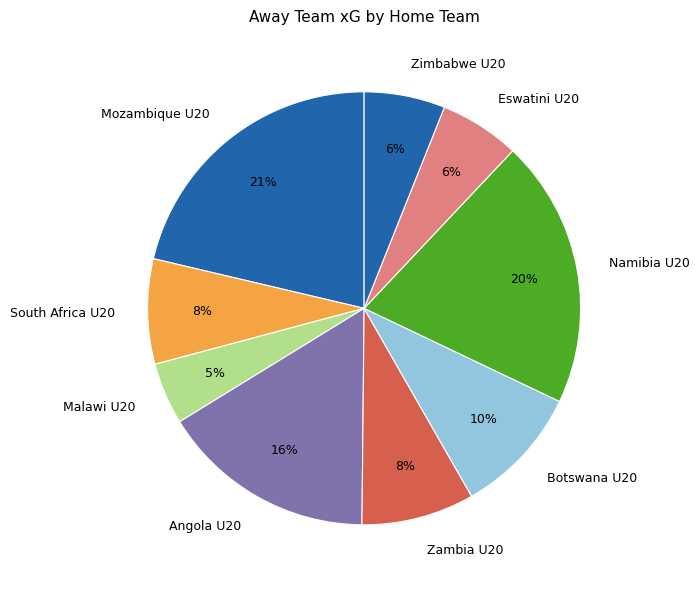

Does South Africa U20 represent more than half of the total?

No